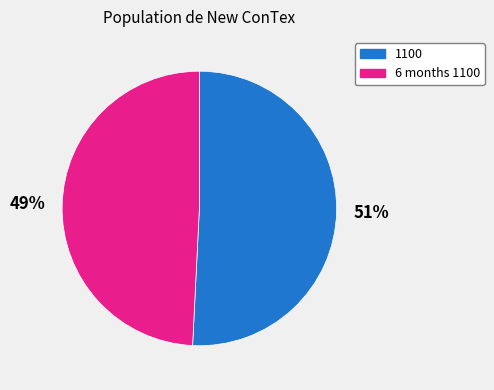

How many segments does this pie chart have?

2